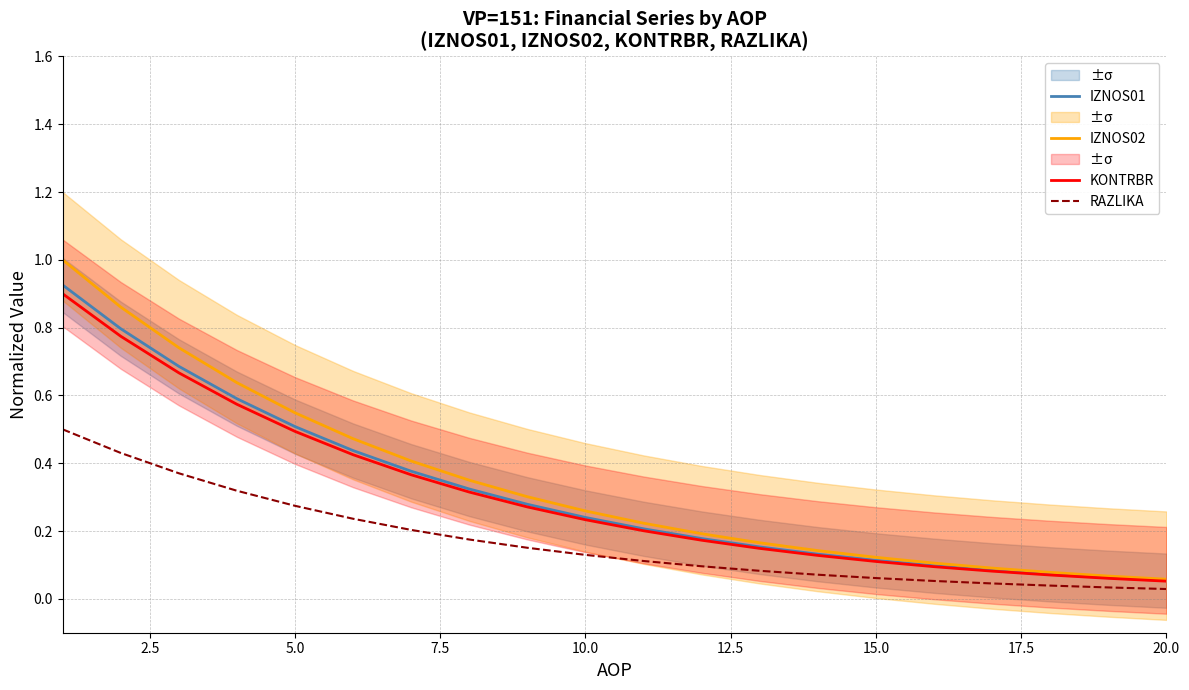

What is the sum of all IZNOS02 values?

6.8